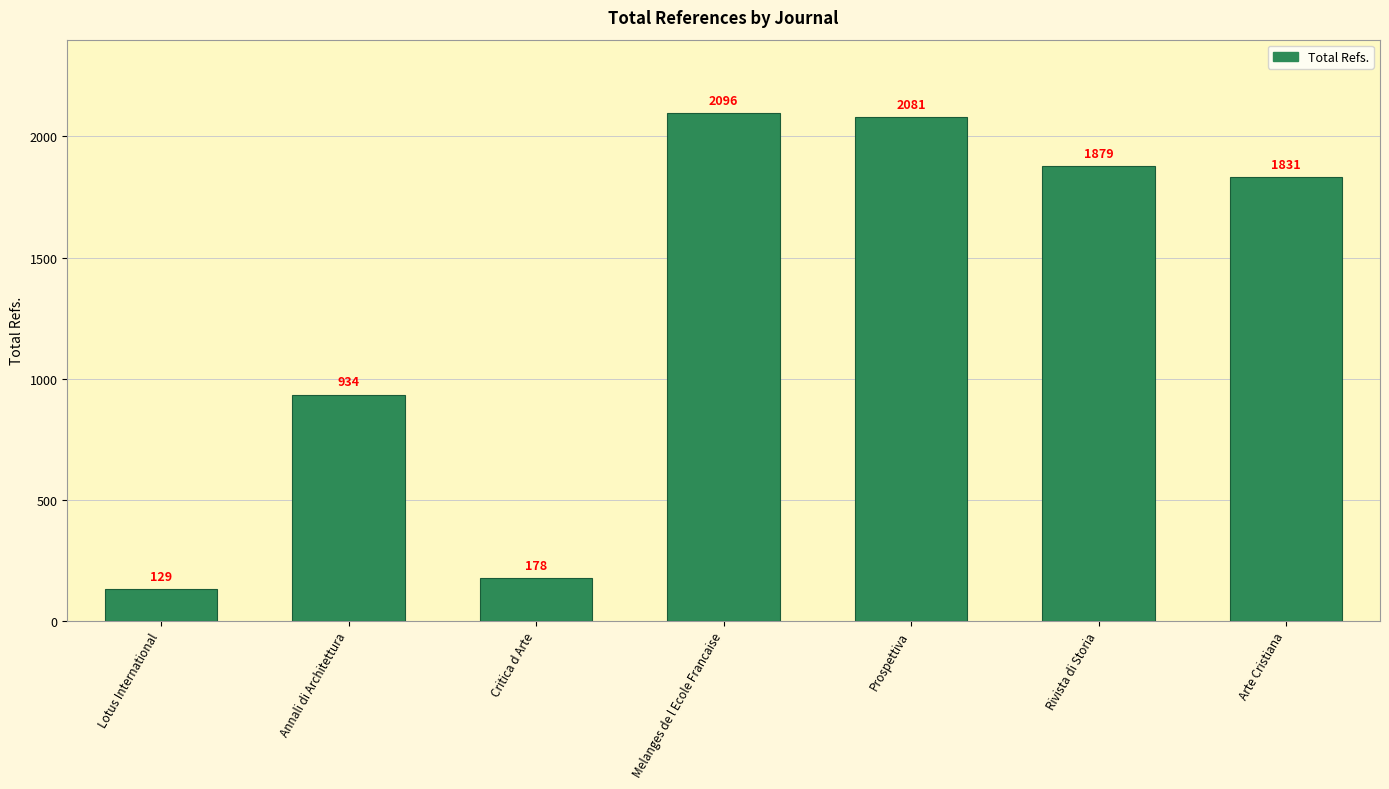

Rank the categories by value from lowest to highest.

Lotus International, Critica d Arte, Annali di Architettura, Arte Cristiana, Rivista di Storia, Prospettiva, Melanges de l Ecole Francaise